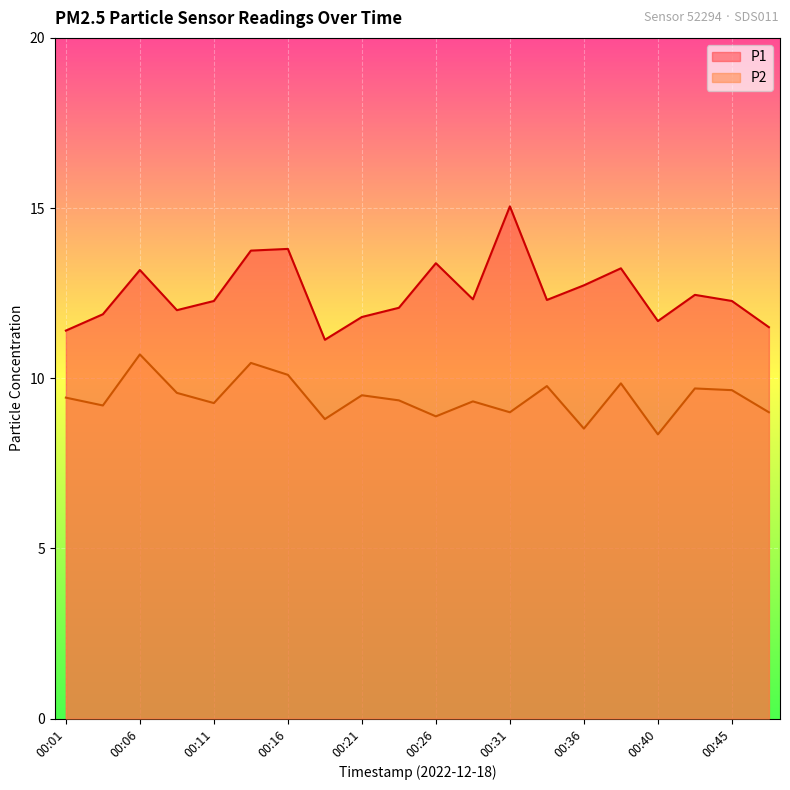

Is the value of P1 at 00:23 greater than the value of P2 at 00:40?

Yes